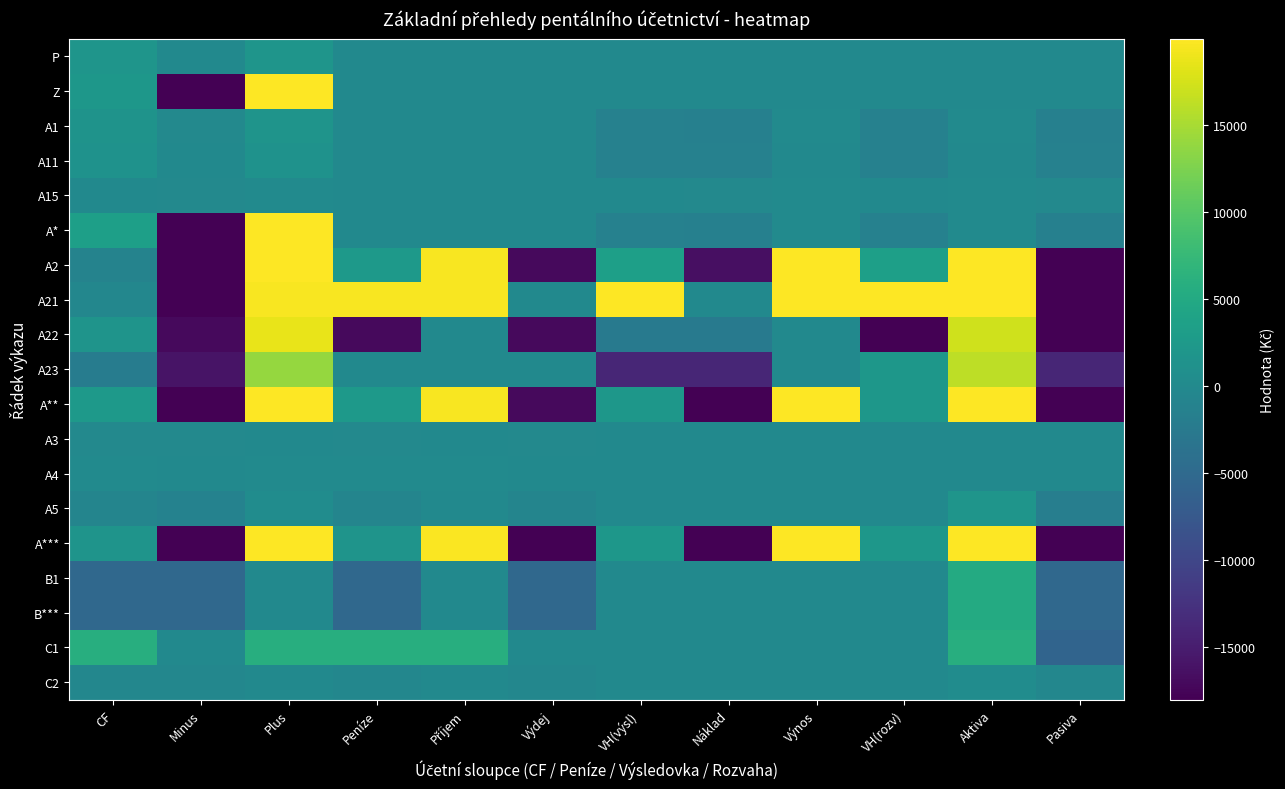

What is the total value across all series at Minus?

-299730